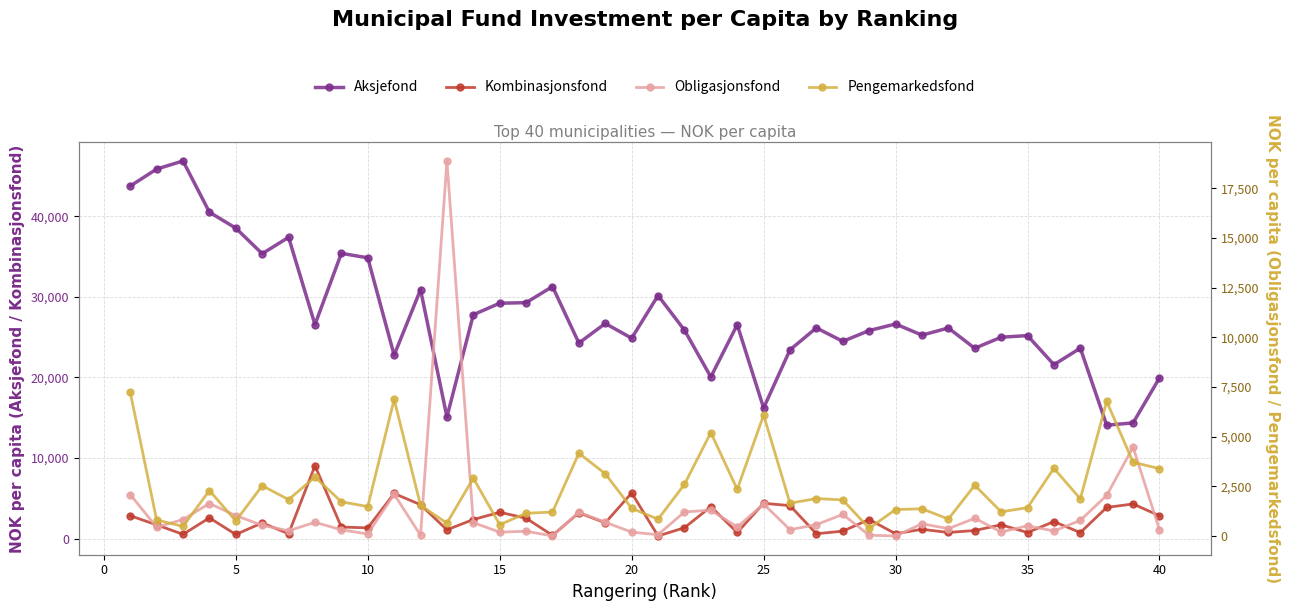

What is the sum of all Aksjefond values?

1111221.4